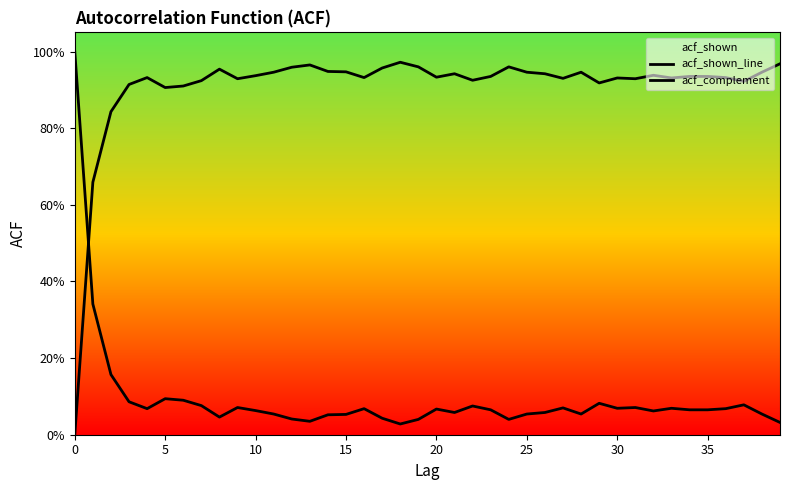

What are all the series names shown in the legend?

acf_shown_line, acf_complement